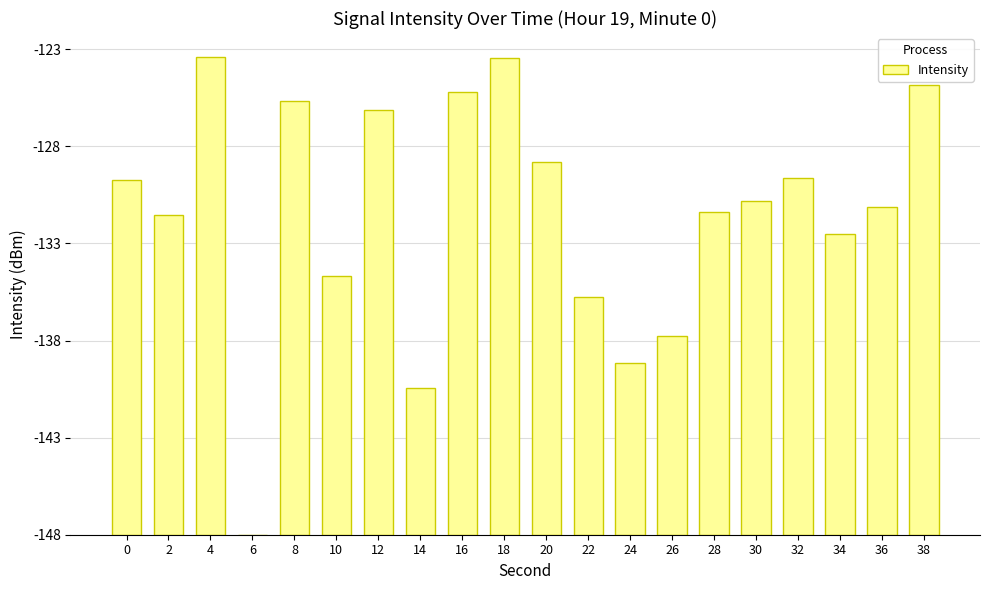

How many values are below 17?

10